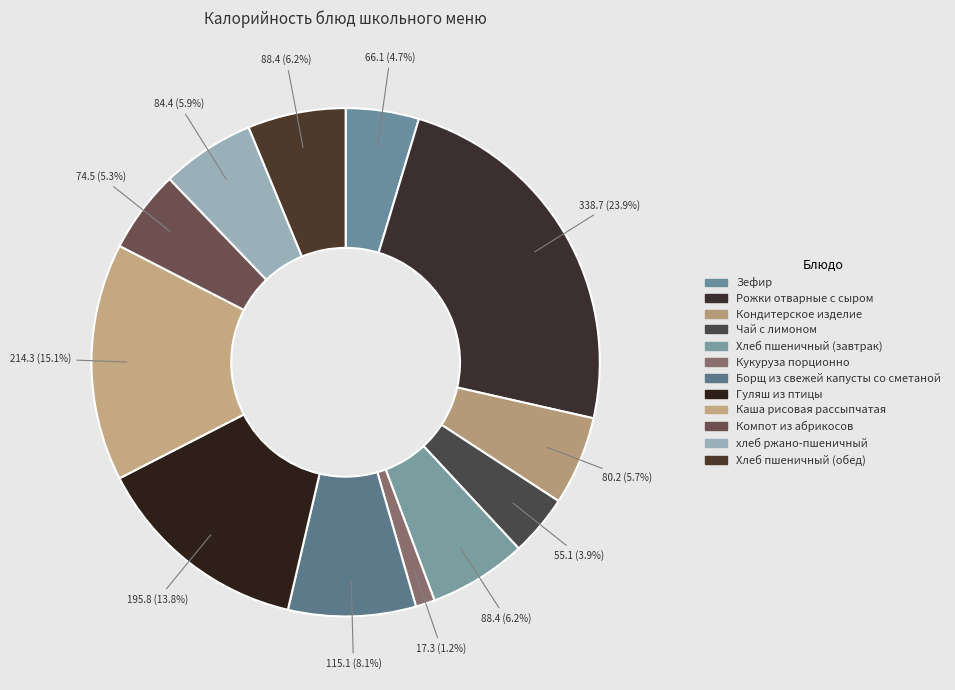

What percentage is the Кондитерское изделие slice, to the nearest percent?

6%